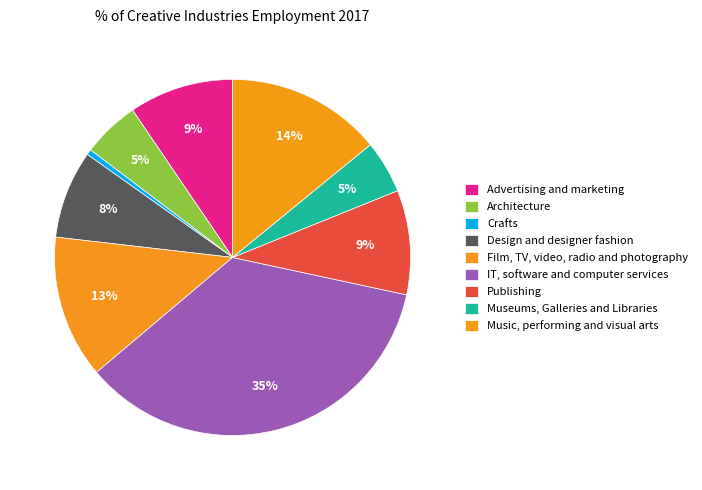

To the nearest percent, what is the difference between the Advertising and marketing and Crafts slice percentages?

9%